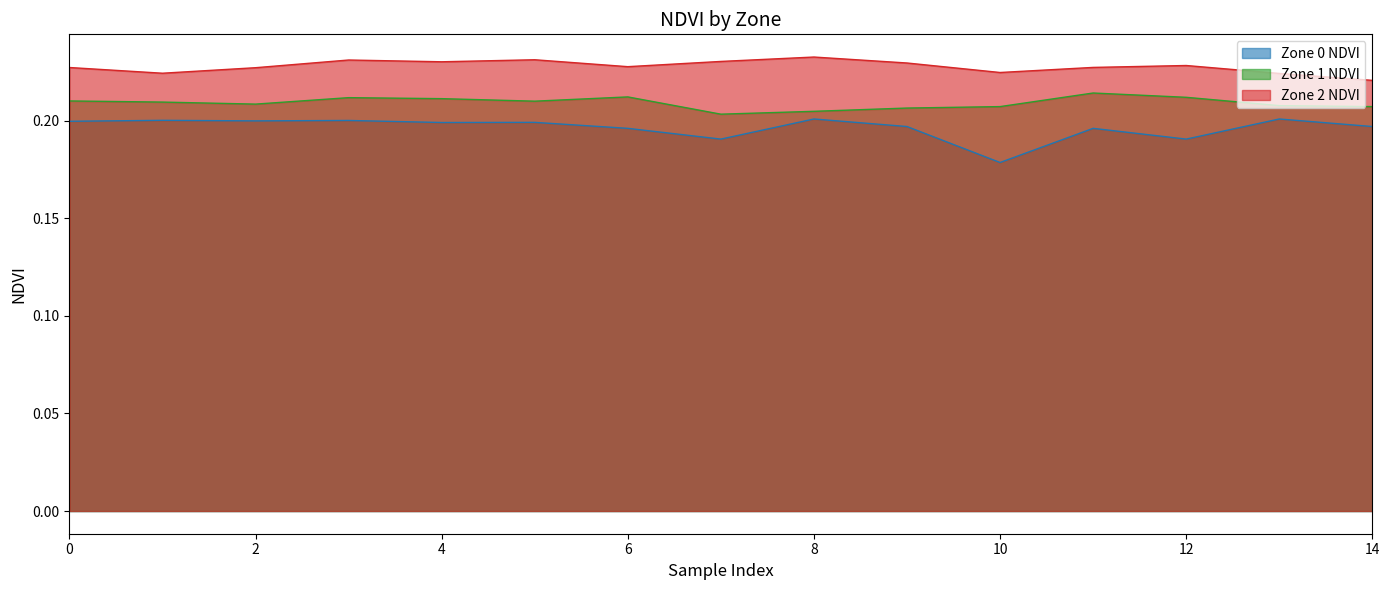

What are all the series names shown in the legend?

Zone 0 NDVI, Zone 1 NDVI, Zone 2 NDVI